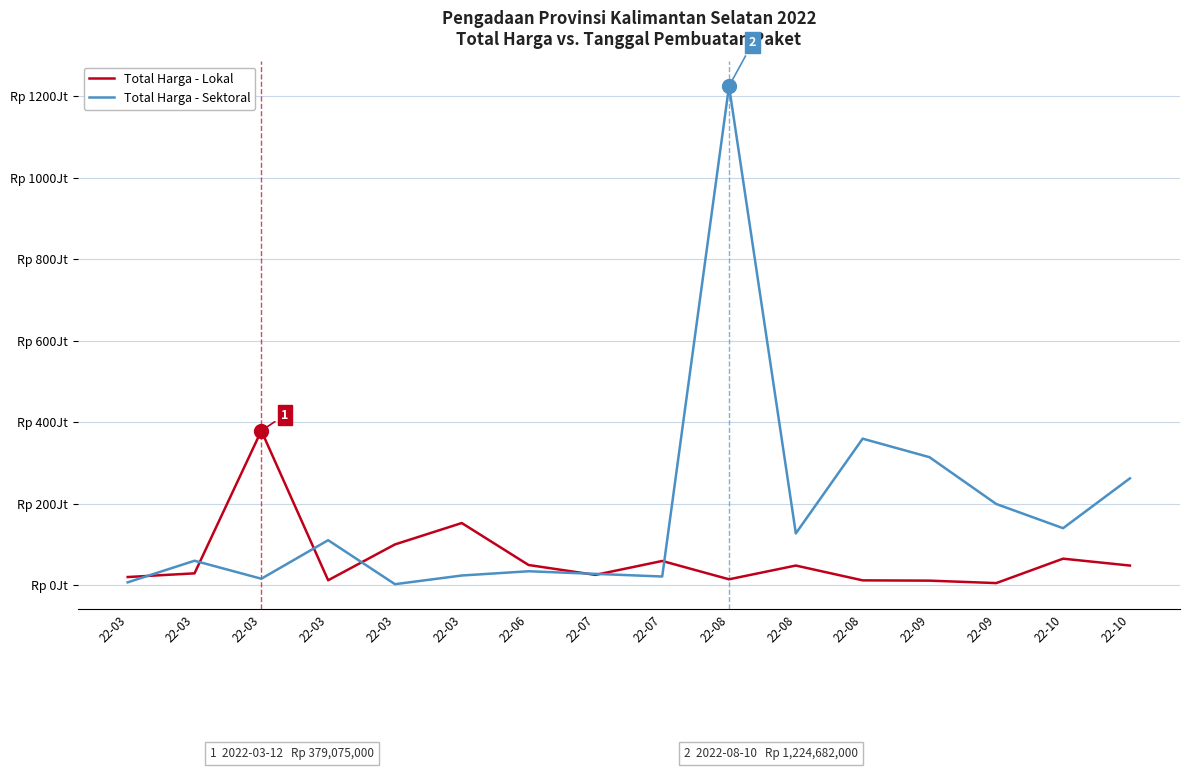

Rank the series at 22-08 from highest to lowest value.

Total Harga - Sektoral, Total Harga - Lokal